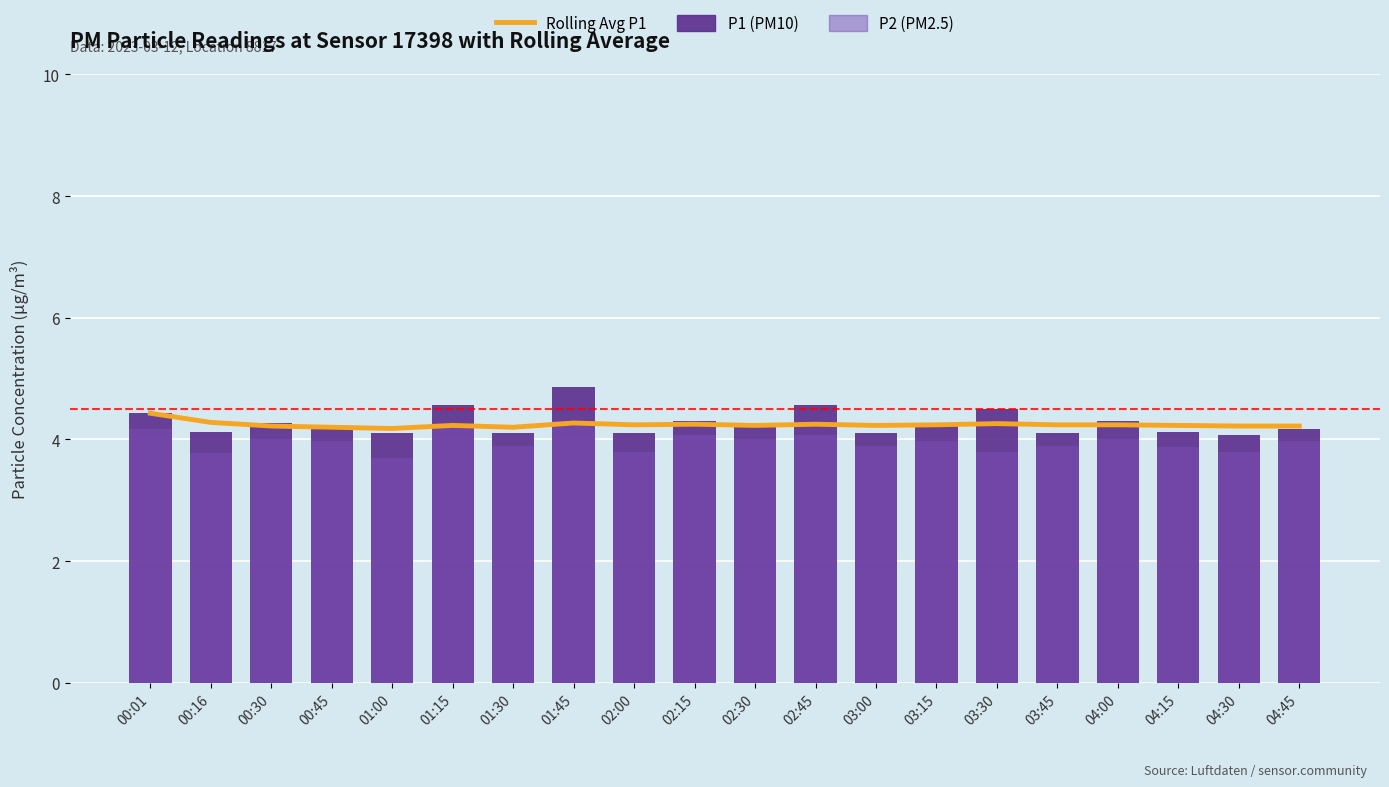

What is the average value of the P1 series?

4.3